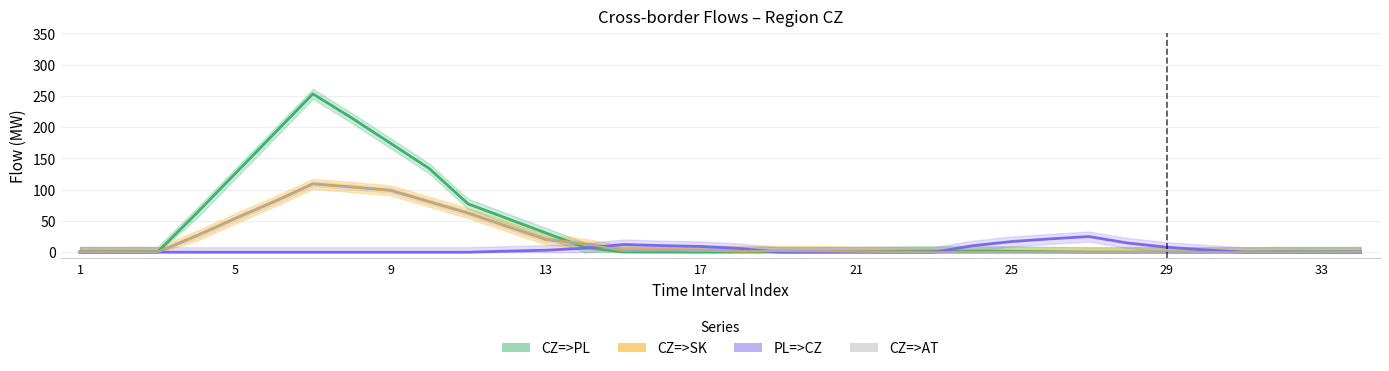

Between 23 and 33, which is larger?

33